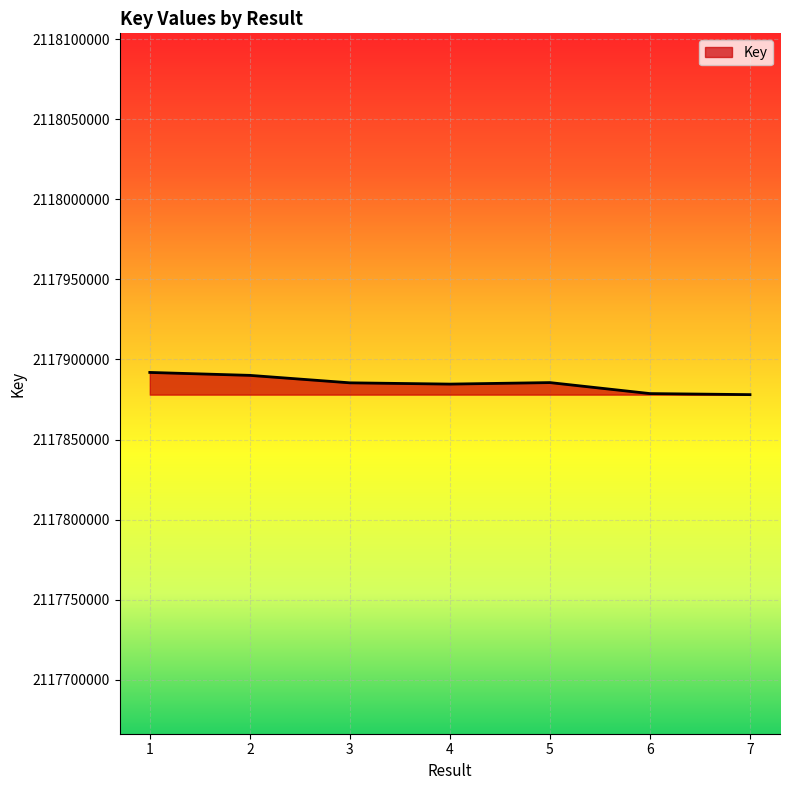

What is the maximum value shown in the chart?

2117891911